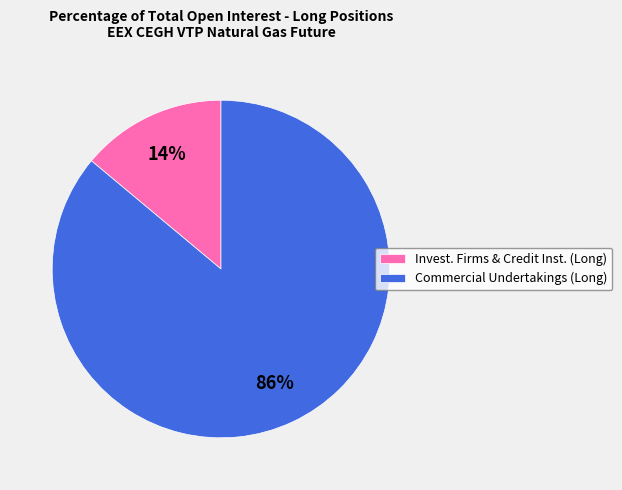

Which has a higher value, Invest. Firms & Credit Inst. (Long) or Commercial Undertakings (Long)?

Commercial Undertakings (Long)